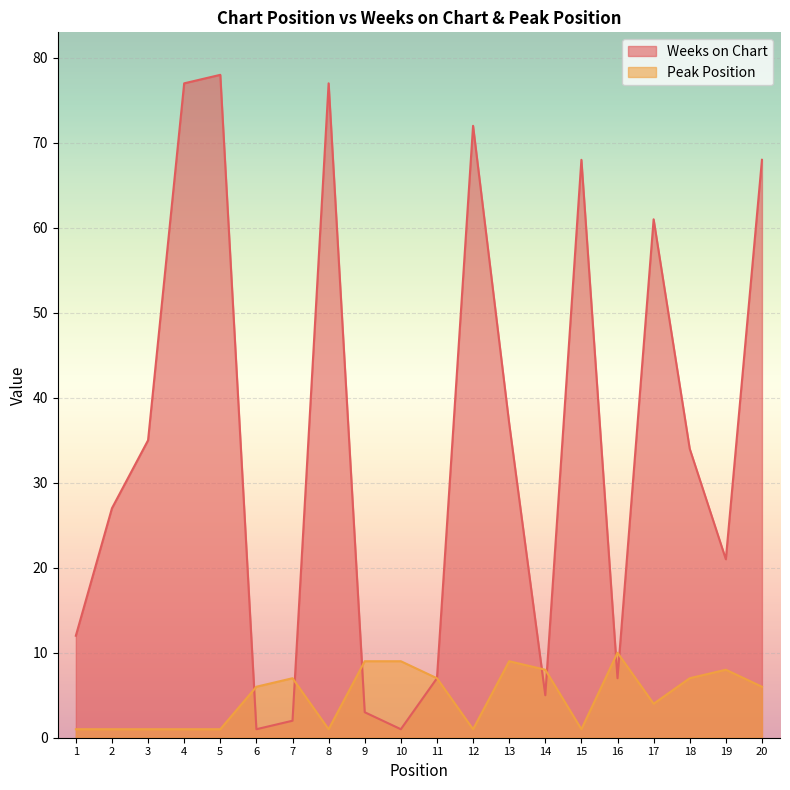

Where does the Weeks on Chart series first go above 34?

3